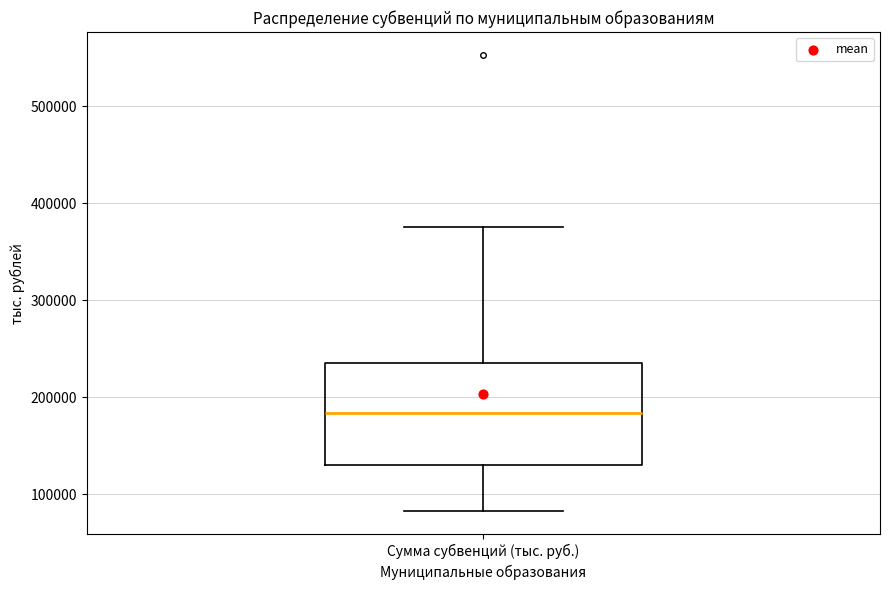

Read this box plot against the y-axis: the position of the median line, the range covered by the box, and the ends of both whiskers. The values are not printed on the chart, so give them approximately, as read against the axis.

median 180000, box 130000 to 240000, whiskers 80000 to 370000